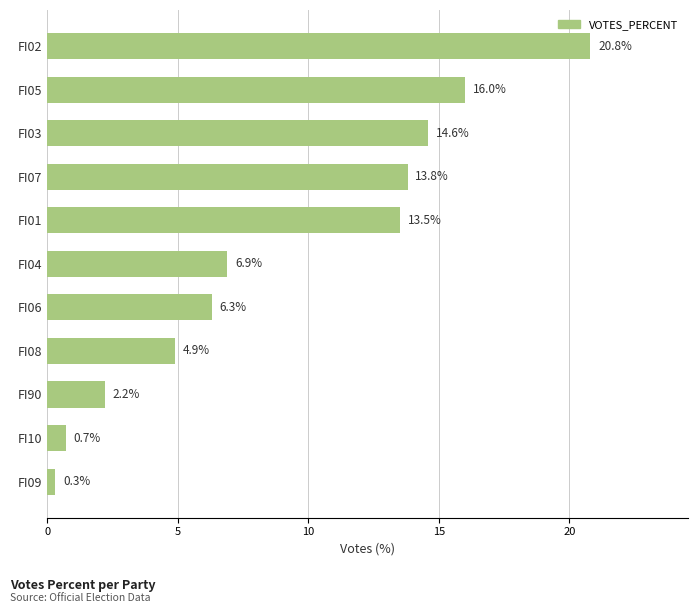

Is it true that the value at FI04 is 2.4?

False